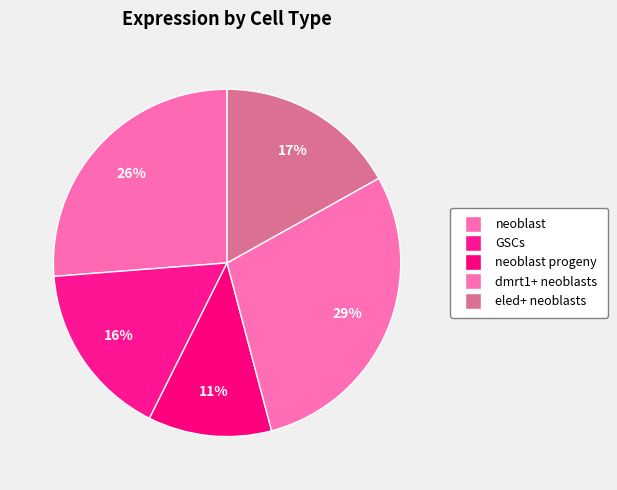

To the nearest percent, what is the average slice percentage?

20%